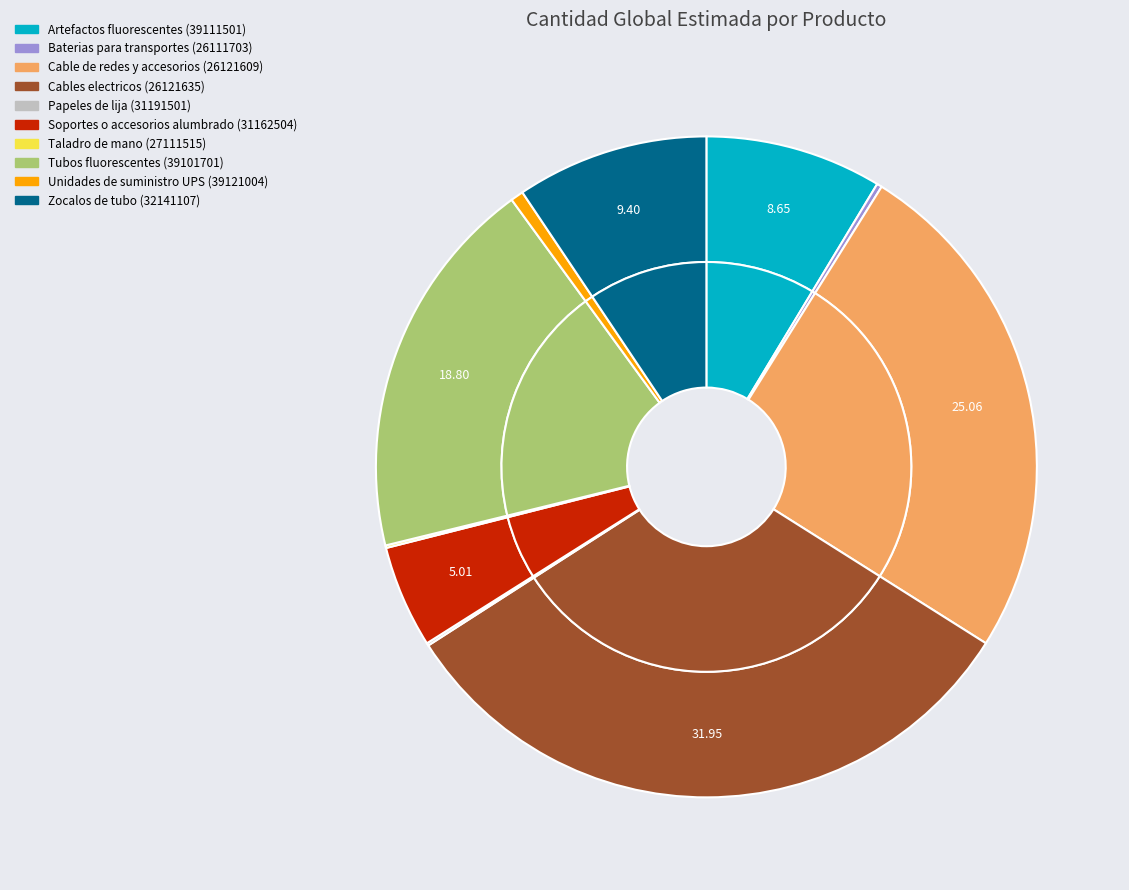

What is the largest slice in the pie chart?

26121635